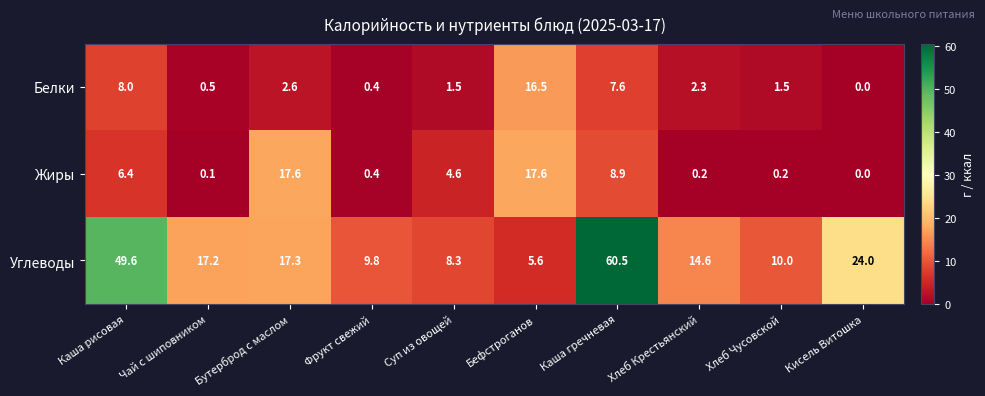

The value of Углеводы at Хлеб Крестьянский is 19.7. True or false?

False